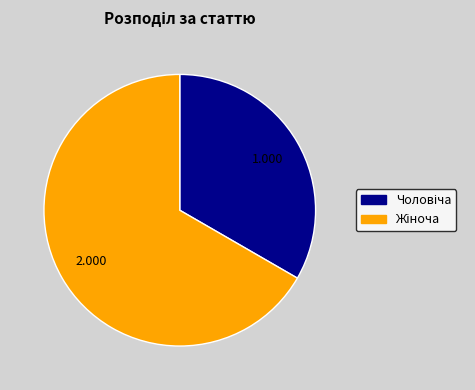

How many slices are in this pie chart?

2